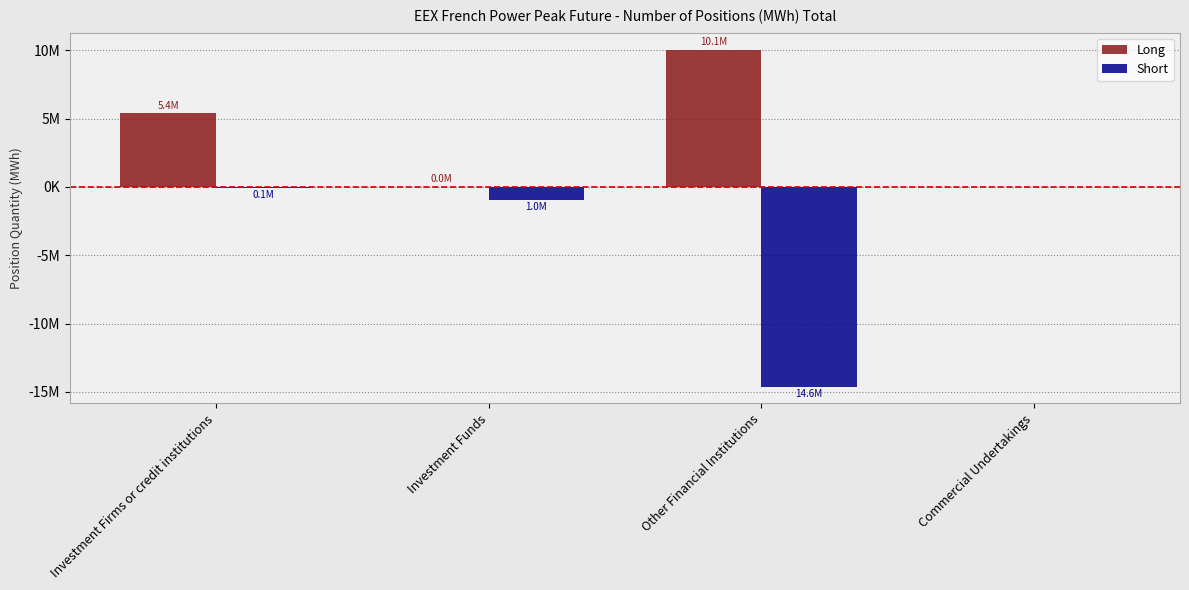

What position from the left is Commercial Undertakings?

4